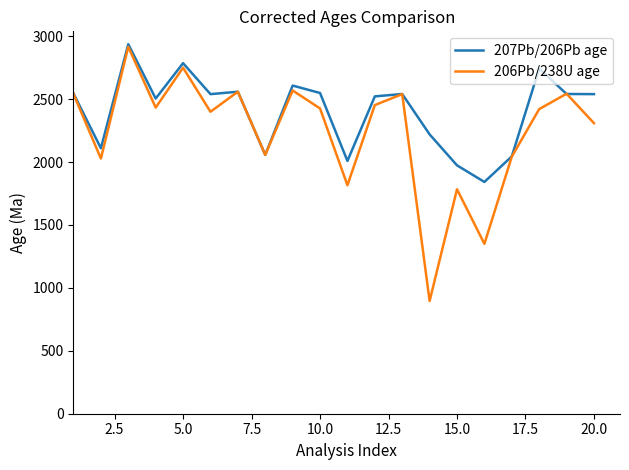

What is the minimum value for 206Pb/238U age?

896